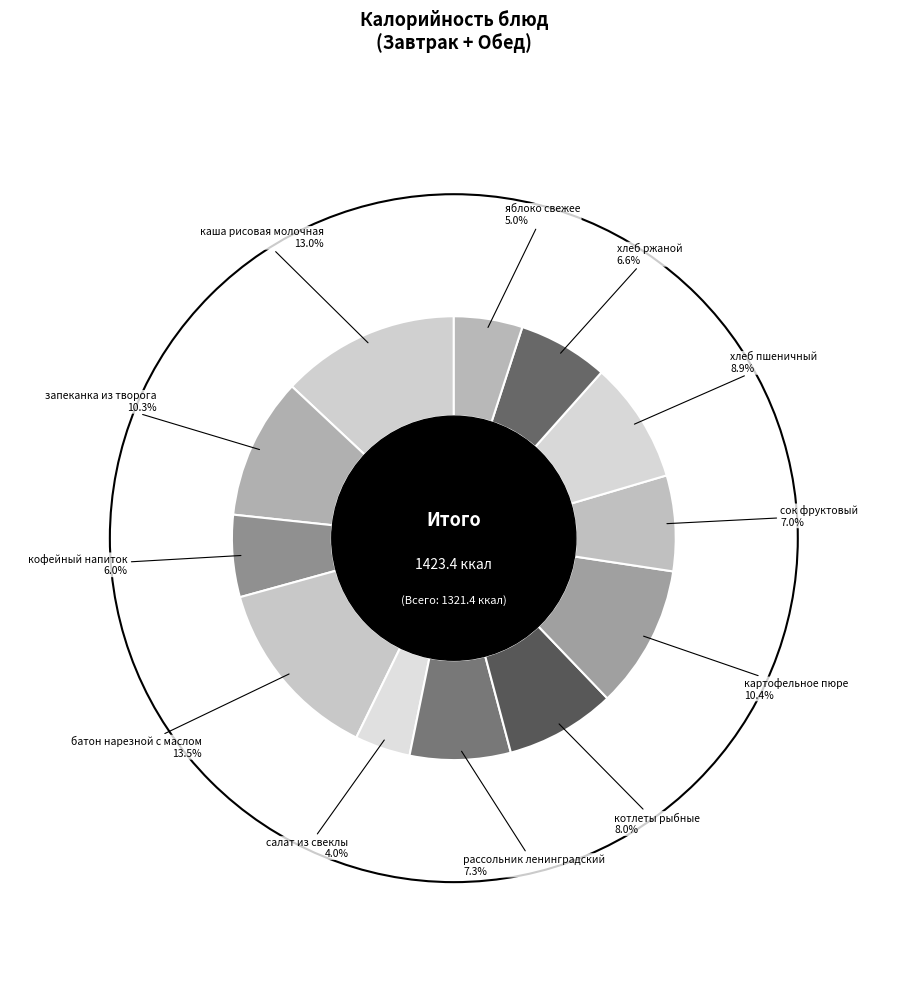

How many segments does this pie chart have?

12